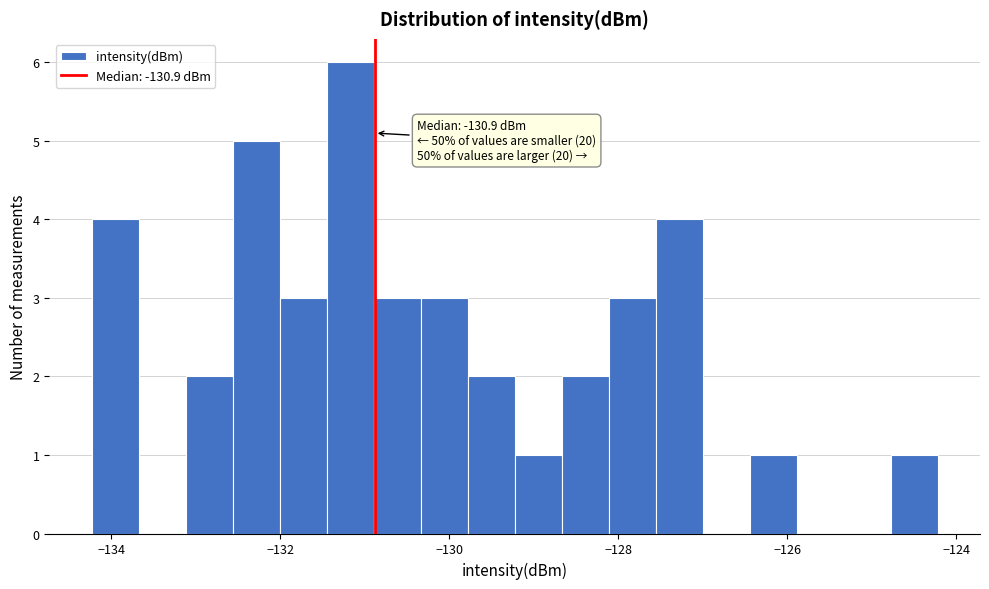

Around what value on the x-axis is the tallest bar? Give the approximate position of its centre, as read against the axis.

-131.2